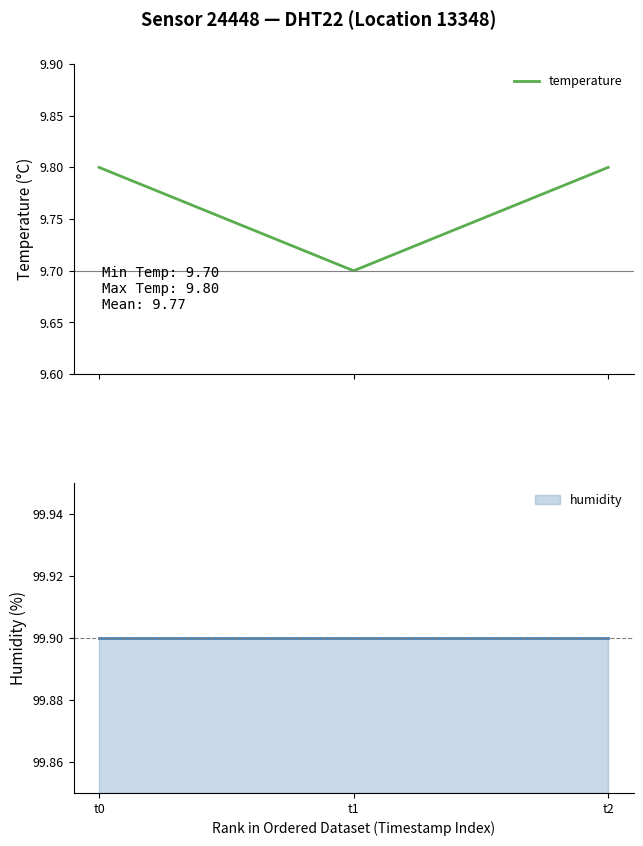

What is the average value?

9.8